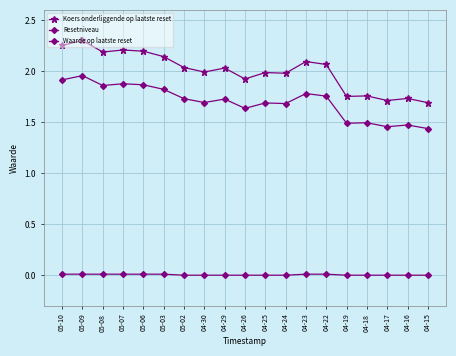

Between 04-26 and 04-23, which series saw the biggest shift?

Koers onderliggende op laatste reset